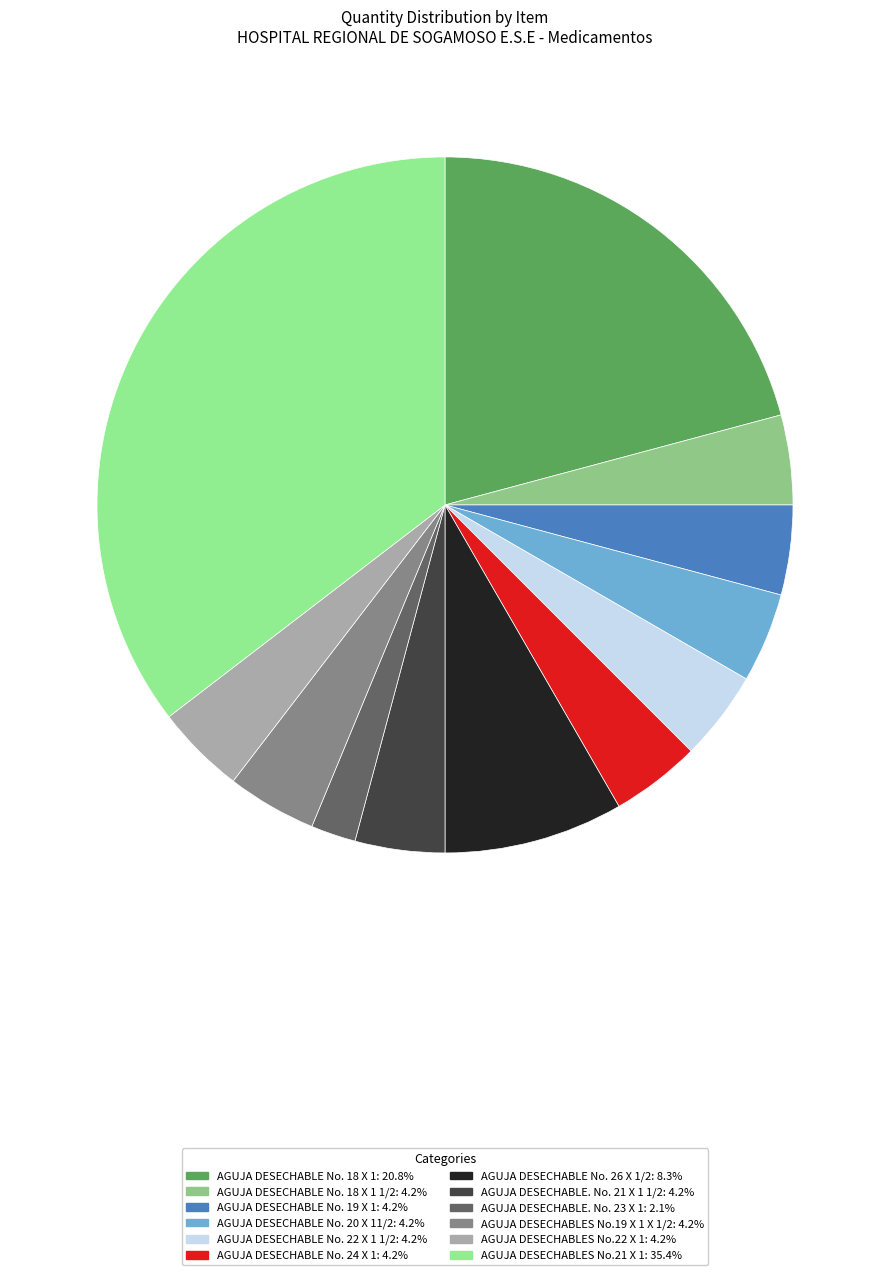

How many slices are in this pie chart?

12